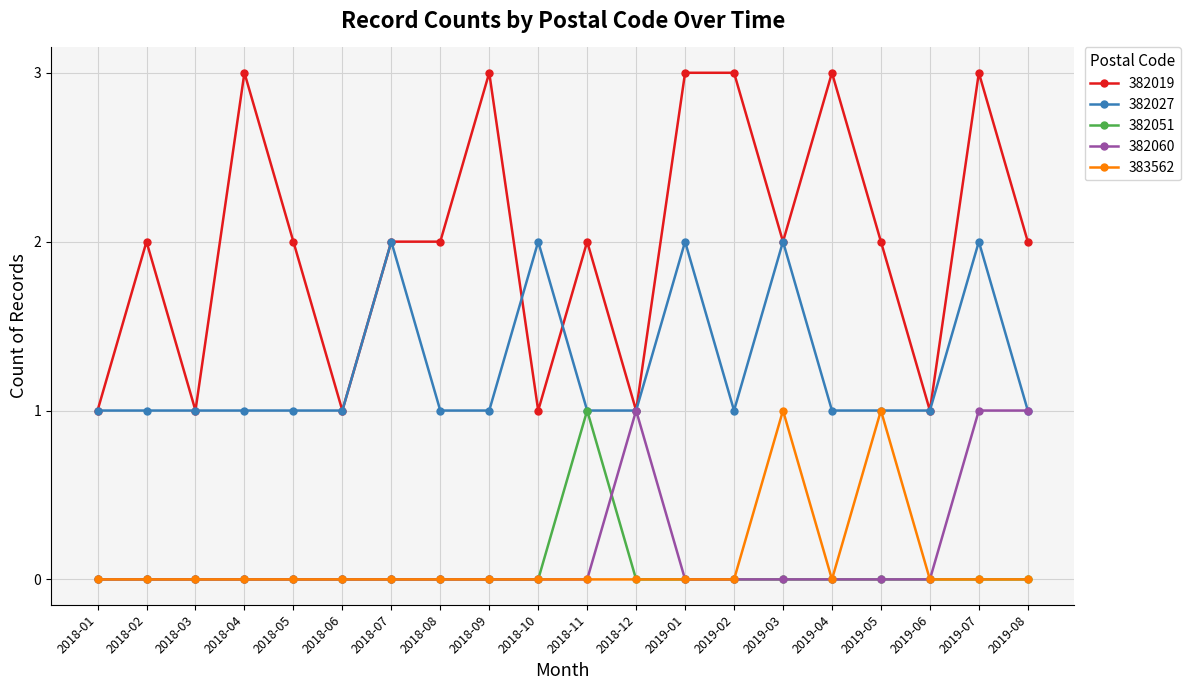

What are all the series names shown in the legend?

382019, 382027, 382051, 382060, 383562